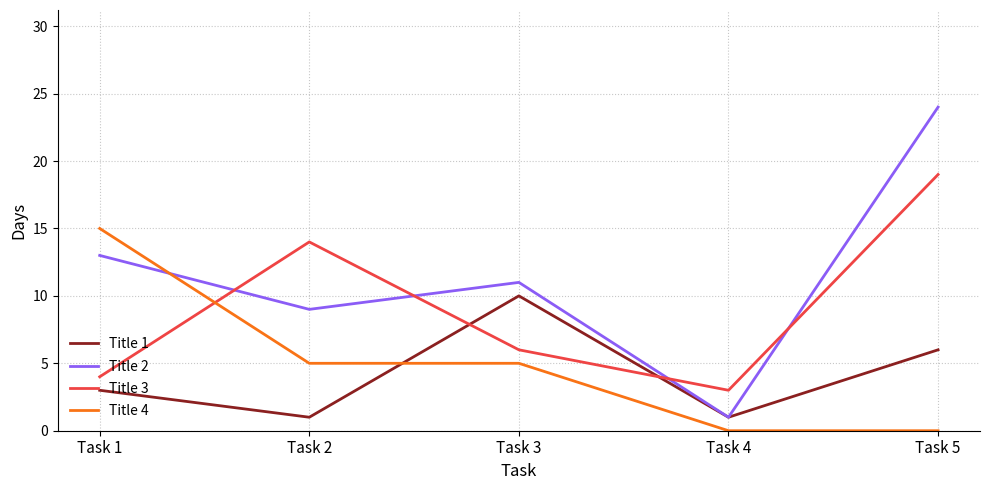

True or false: Title 1 and Title 4 intersect in this chart.

True